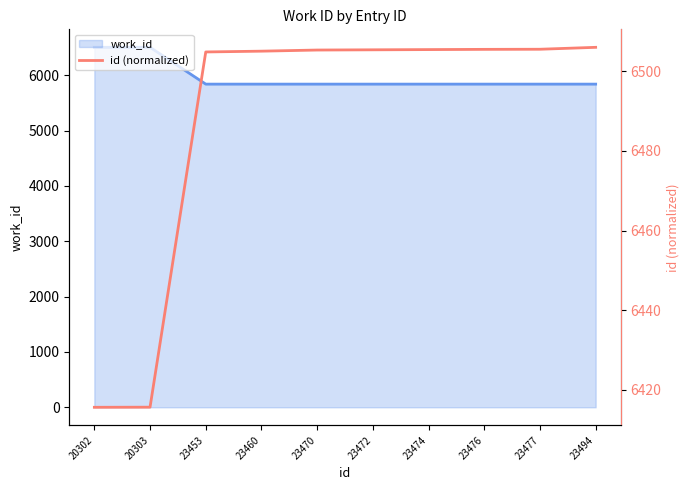

True or false: work_id has a value of 7744 at 23494.

False